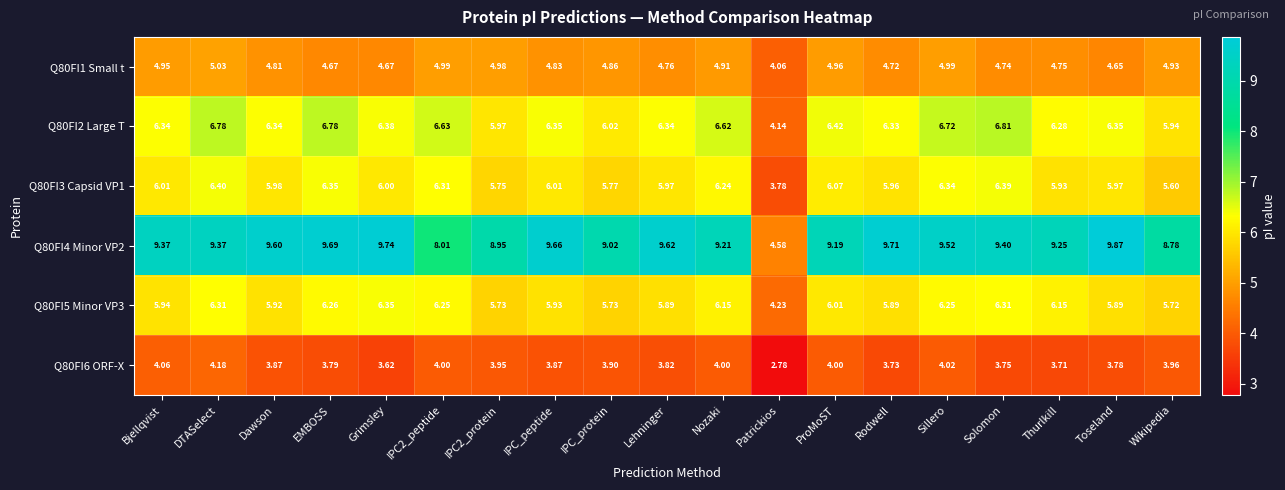

At which category is the sum across all series the highest?

DTASelect